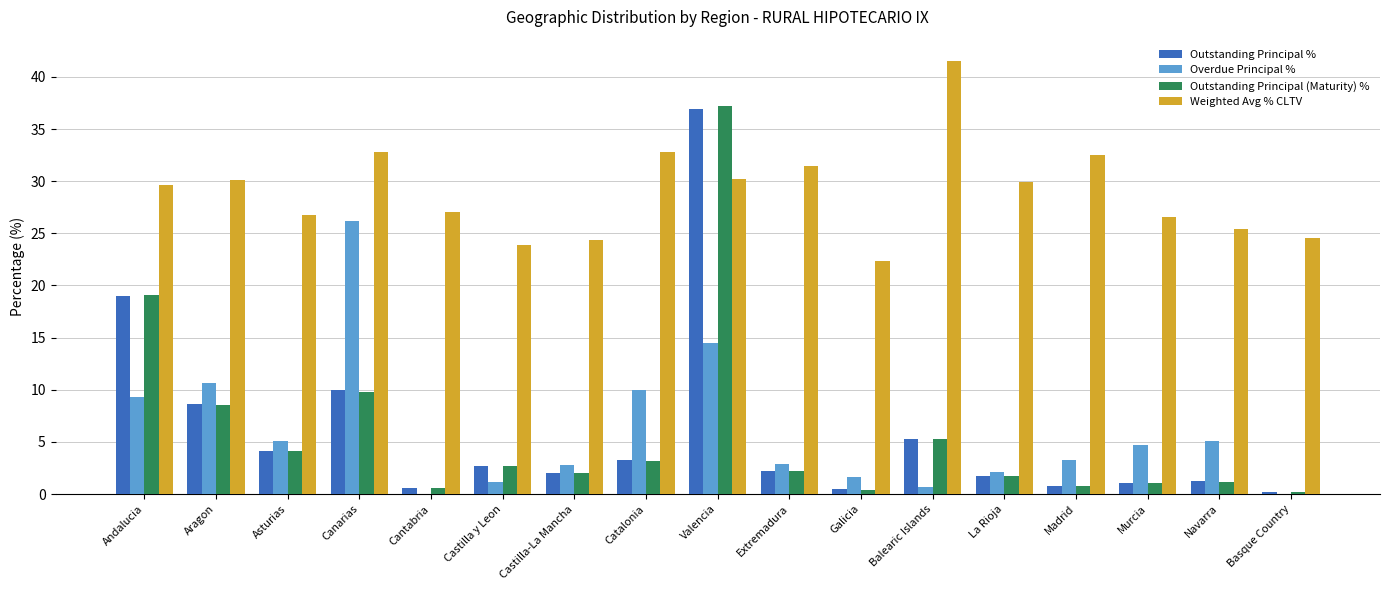

Which series changed the most between Andalucia and Aragon?

Outstanding Principal (Maturity) %